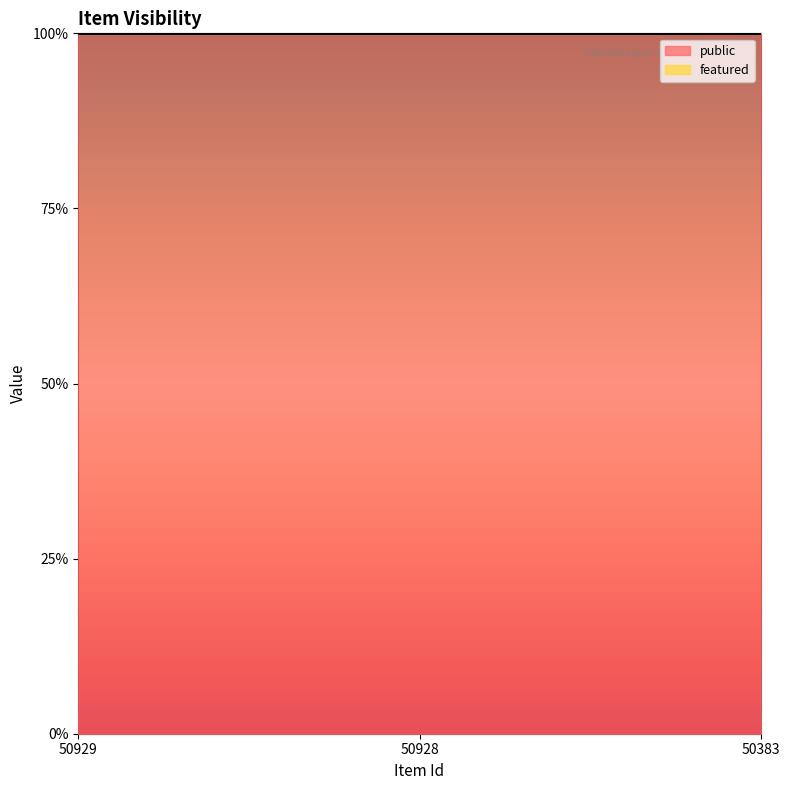

At which category is the sum across all series the highest?

50929